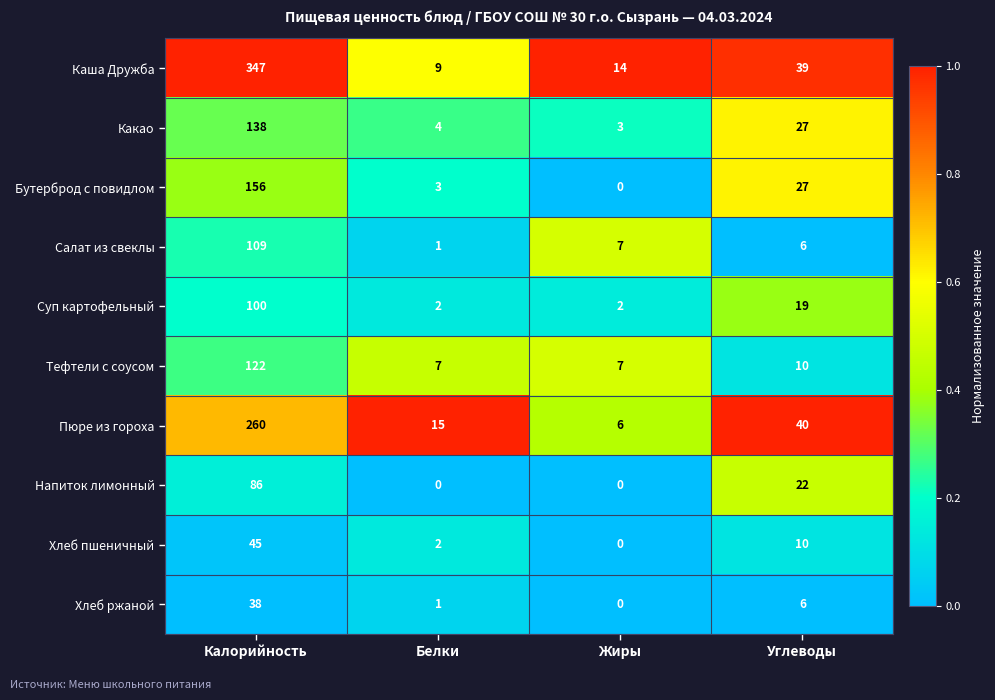

Which category has the highest value across all series?

Калорийность